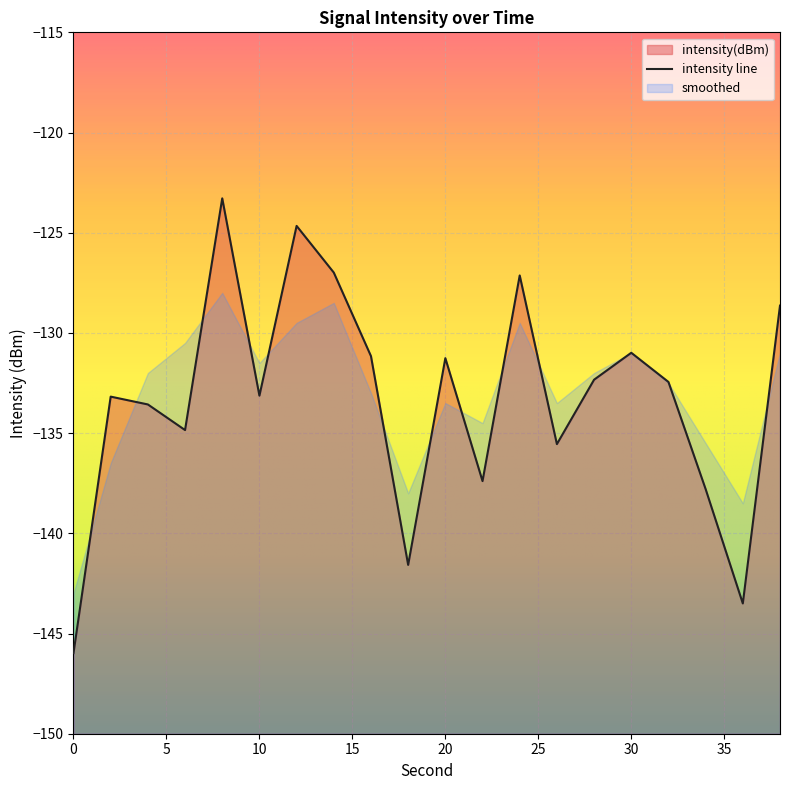

Reading left to right, what are all the values shown in this chart?

0=-146.0	2=-133.2	4=-133.6	6=-134.8	8=-123.3	10=-133.1	12=-124.7	14=-127.0	16=-131.2	18=-141.6	20=-131.3	22=-137.4	24=-127.1	26=-135.5	28=-132.3	30=-131.0	32=-132.4	34=-137.8	36=-143.5	38=-128.6